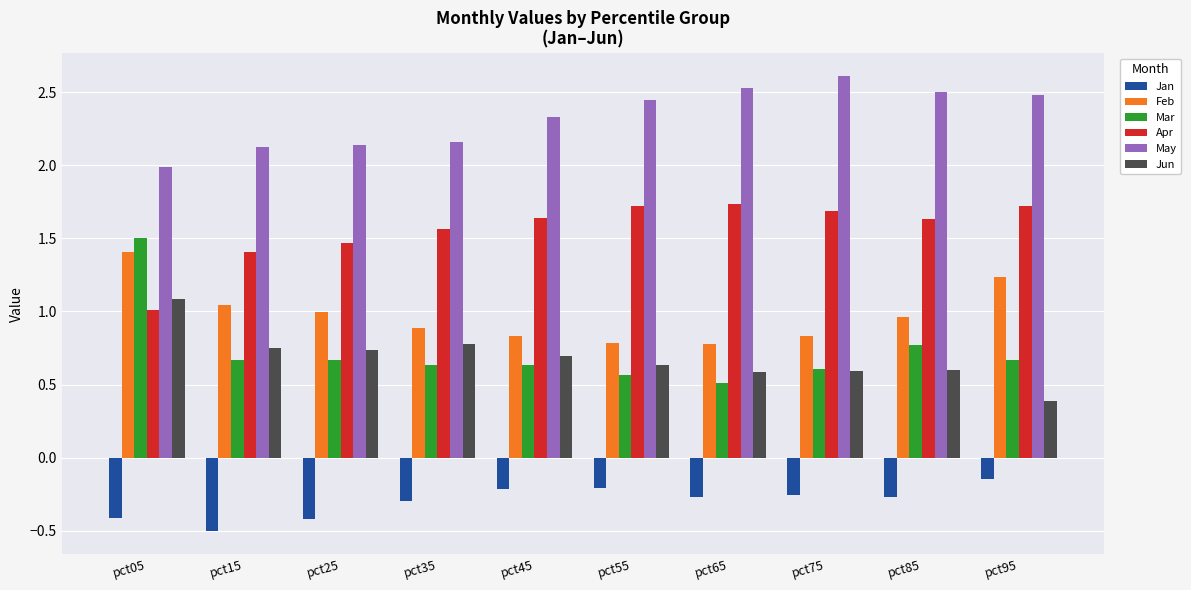

Which series has the widest spread of values?

Mar